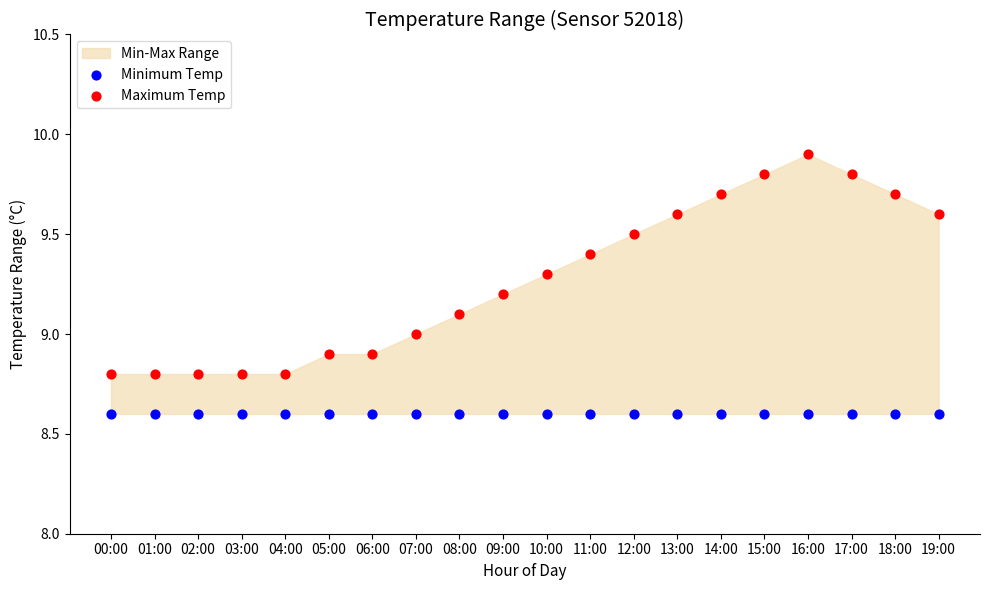

Which series contains the highest Y value?

Maximum Temp